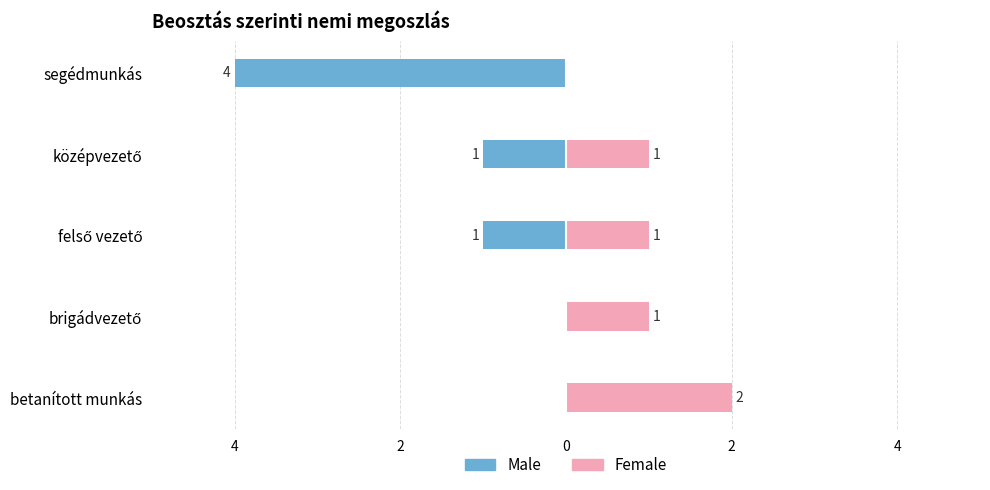

Read the Female value at középvezető.

1